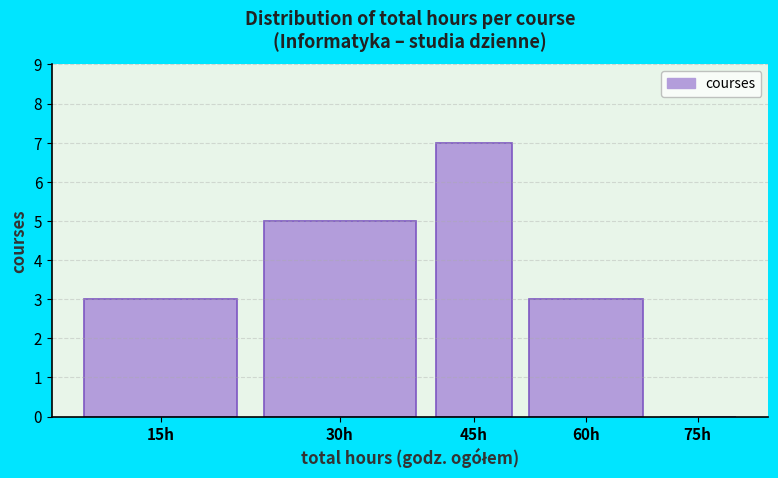

Reading left to right, extract all data points from this chart.

15h=3	30h=5	45h=7	60h=3	75h=0